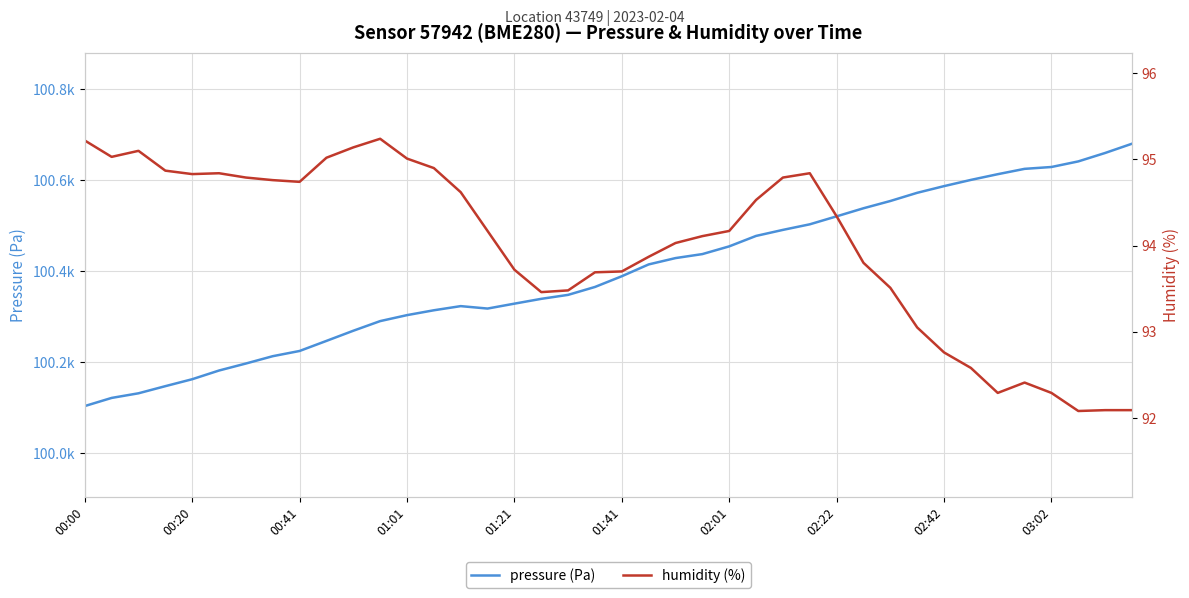

True or false: humidity (%) and pressure (Pa) cross at least once.

False